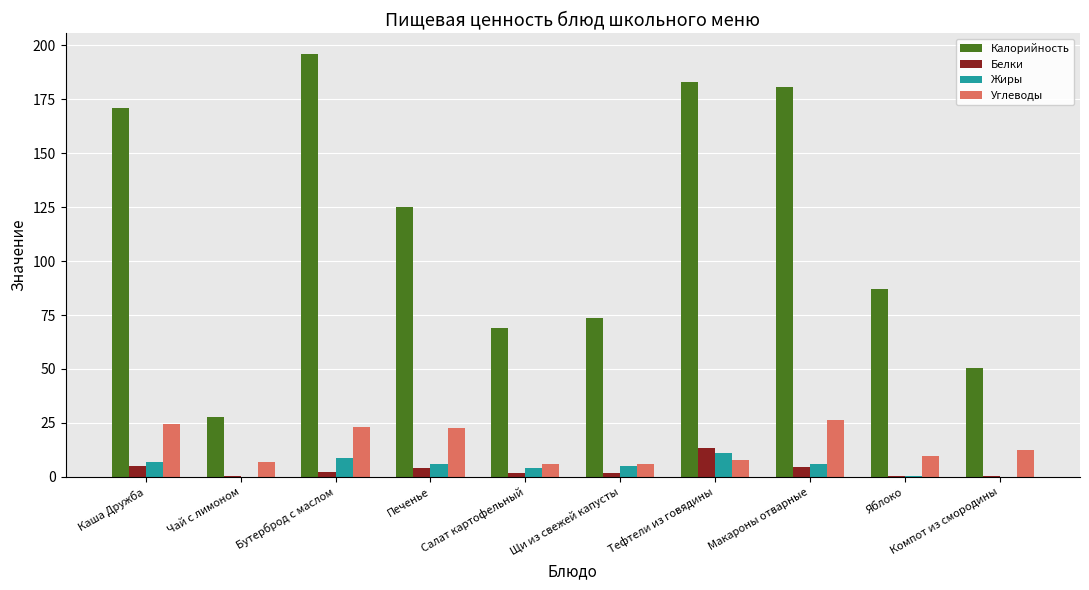

Which category has the highest value across all series?

Бутерброд с маслом